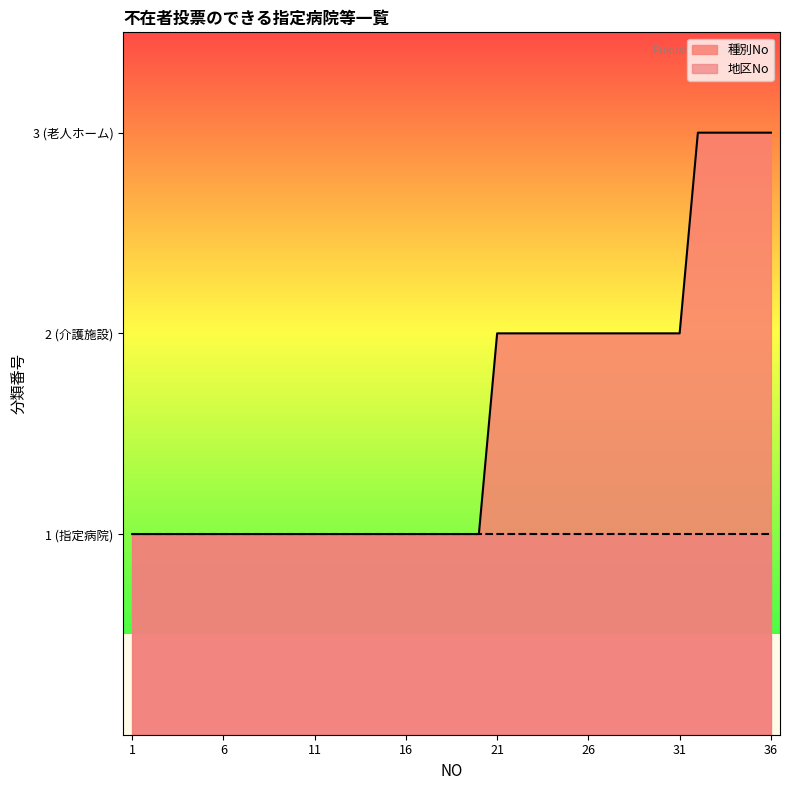

How many values are between 1 and 2?

31